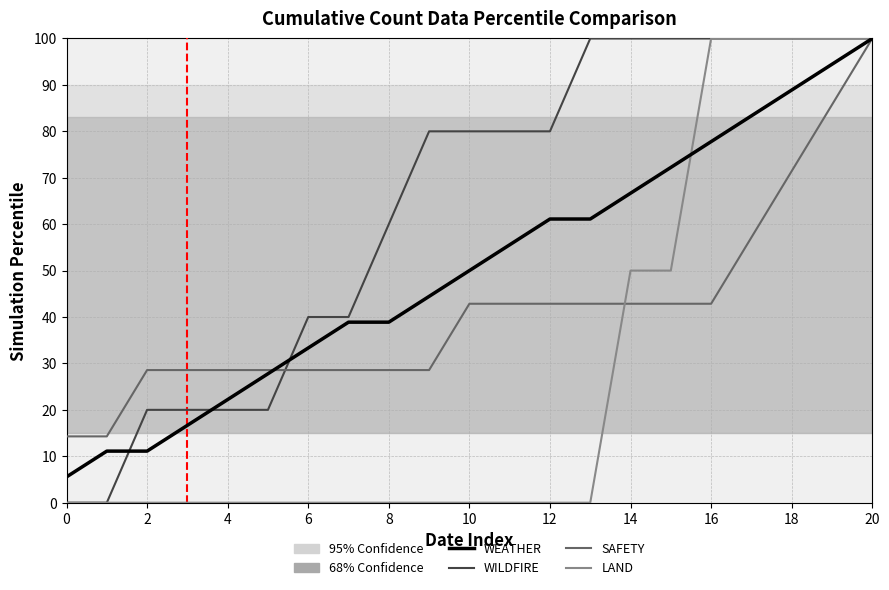

Which series has the largest total across all categories?

WILDFIRE